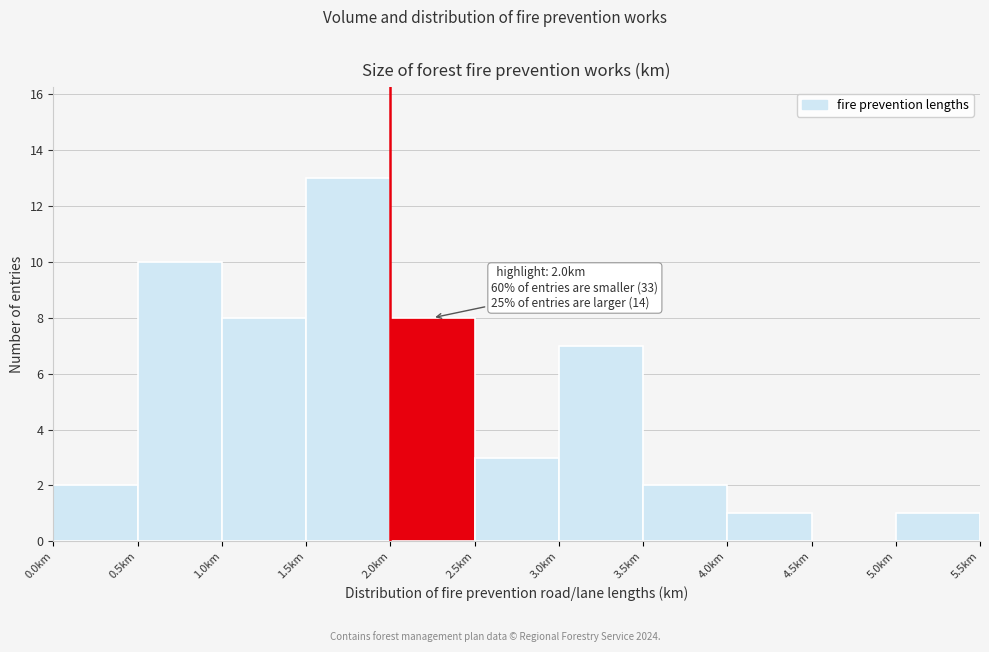

Which range on the x-axis has the tallest bar?

1.5 to 2.0